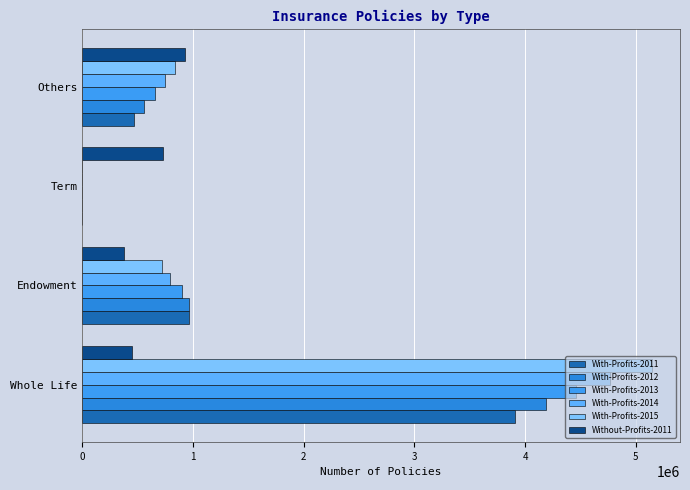

Count the number of categories in the chart.

4